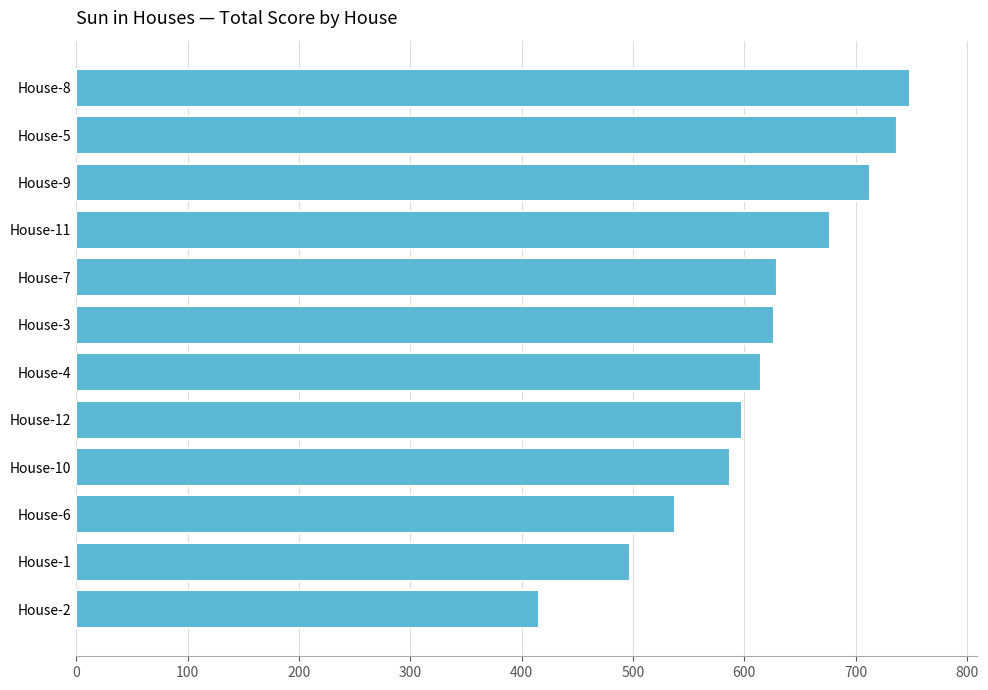

Is it true that the value at House-6 is 307.7?

False